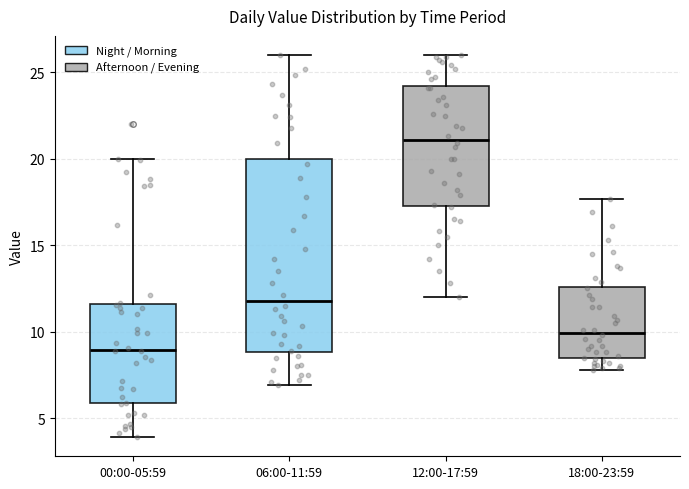

Where does the upper whisker of the box for 18:00-23:59 end on the y-axis? The values are not printed on the chart, so give them approximately, as read against the axis.

17.5